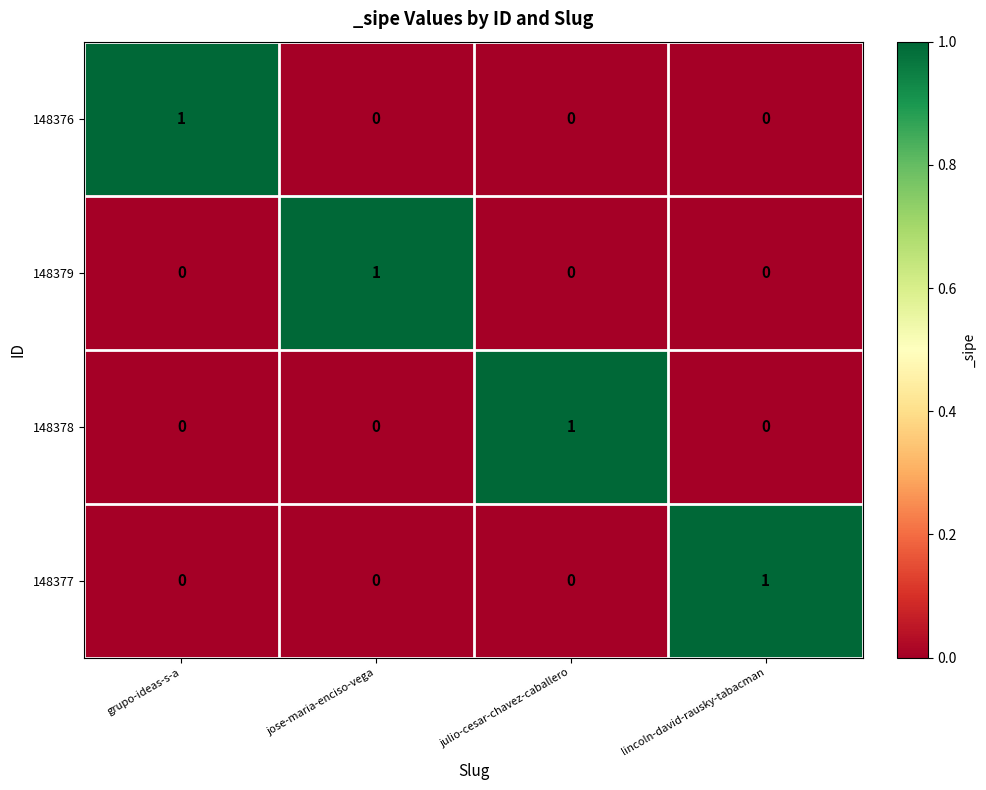

Is it true that 148377 equals -1 at grupo-ideas-s-a?

False